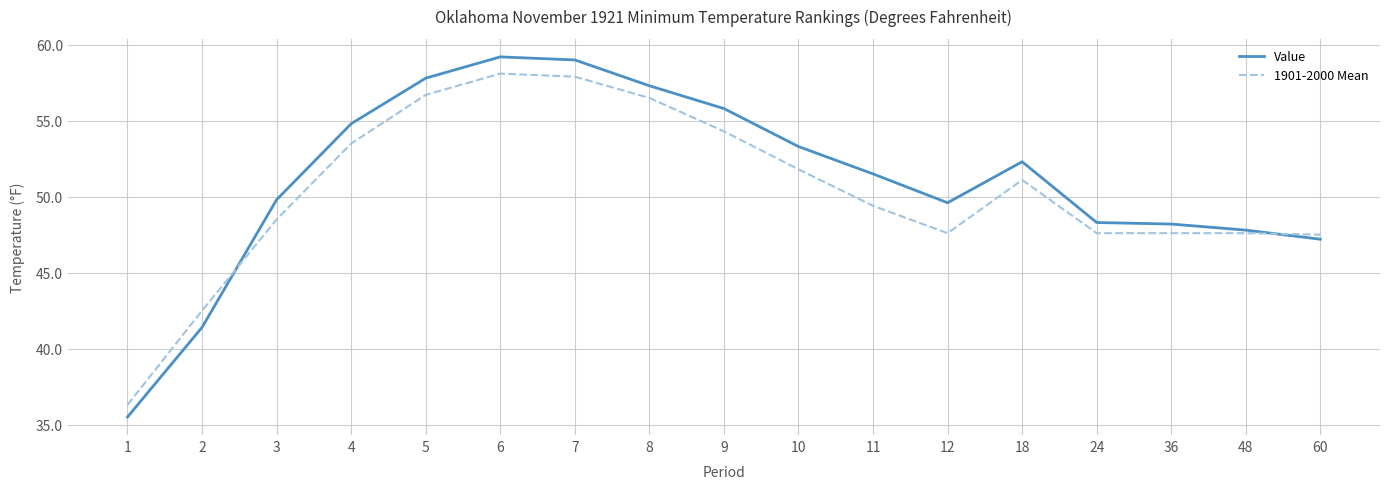

Rank the series by their maximum value, from highest to lowest.

Value, 1901-2000 Mean